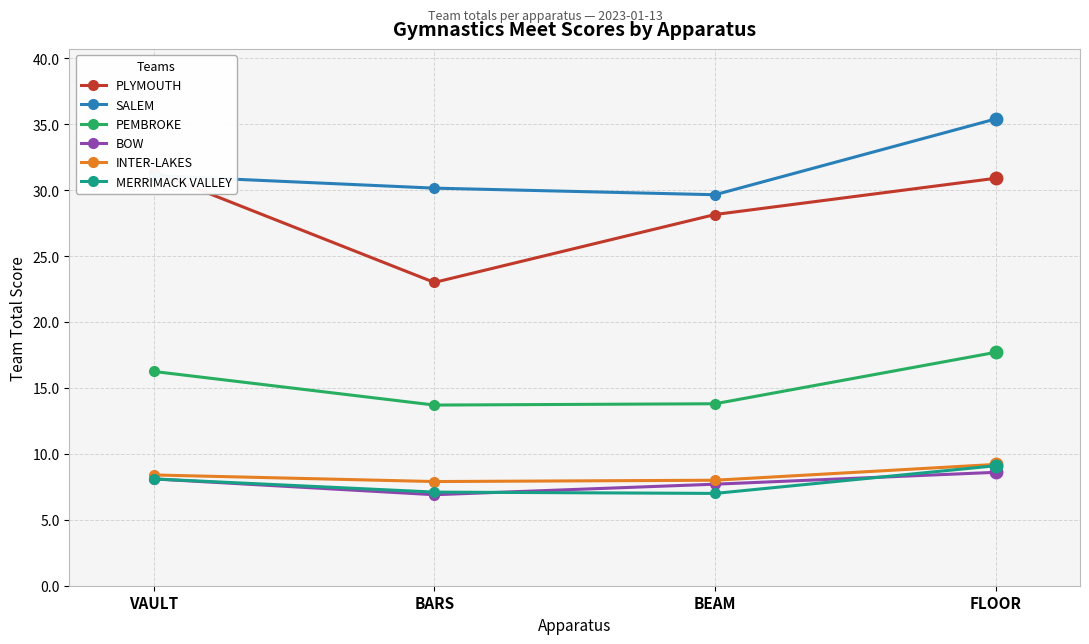

At which label does SALEM first exceed 31?

VAULT